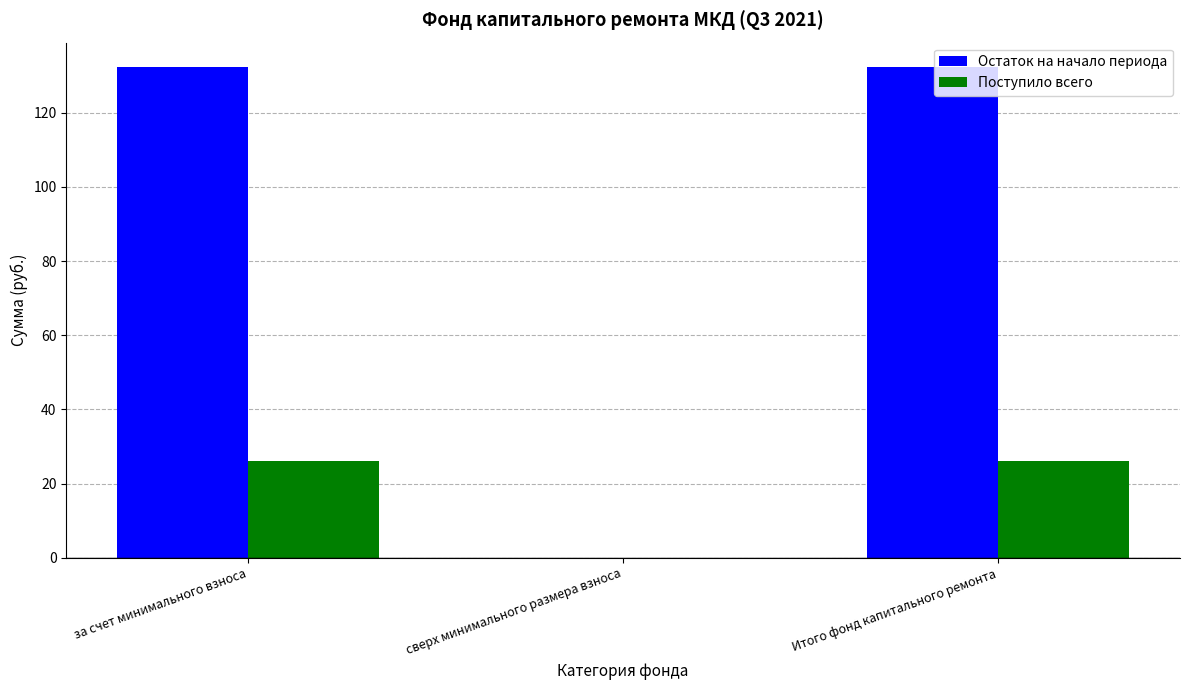

The value of Остаток на начало периода at сверх минимального размера взноса is 0.0. True or false?

True